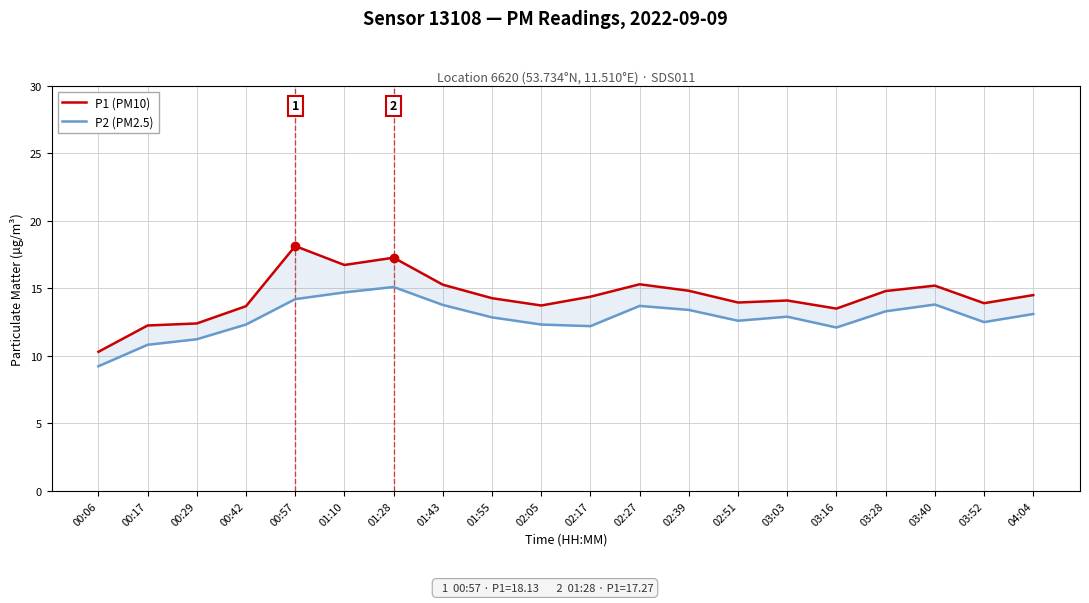

What is the label of the 1st point from the right?

04:04